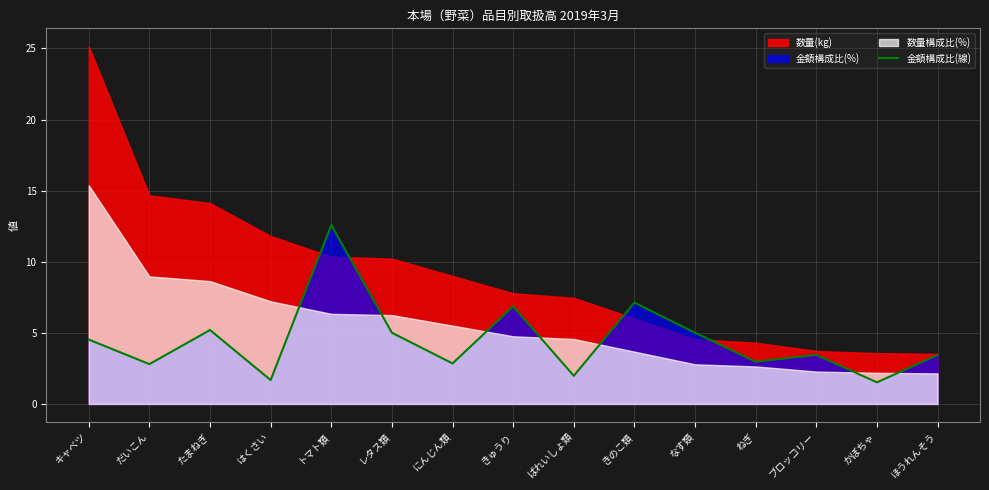

How many points are higher than both their immediate neighbors (excluding endpoints)?

5